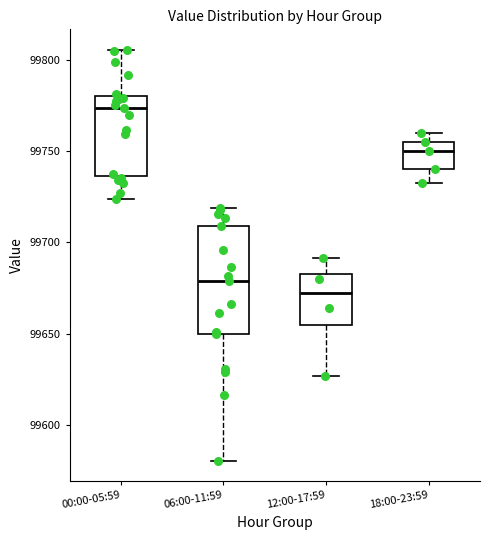

Which box has the highest median line?

00:00-05:59